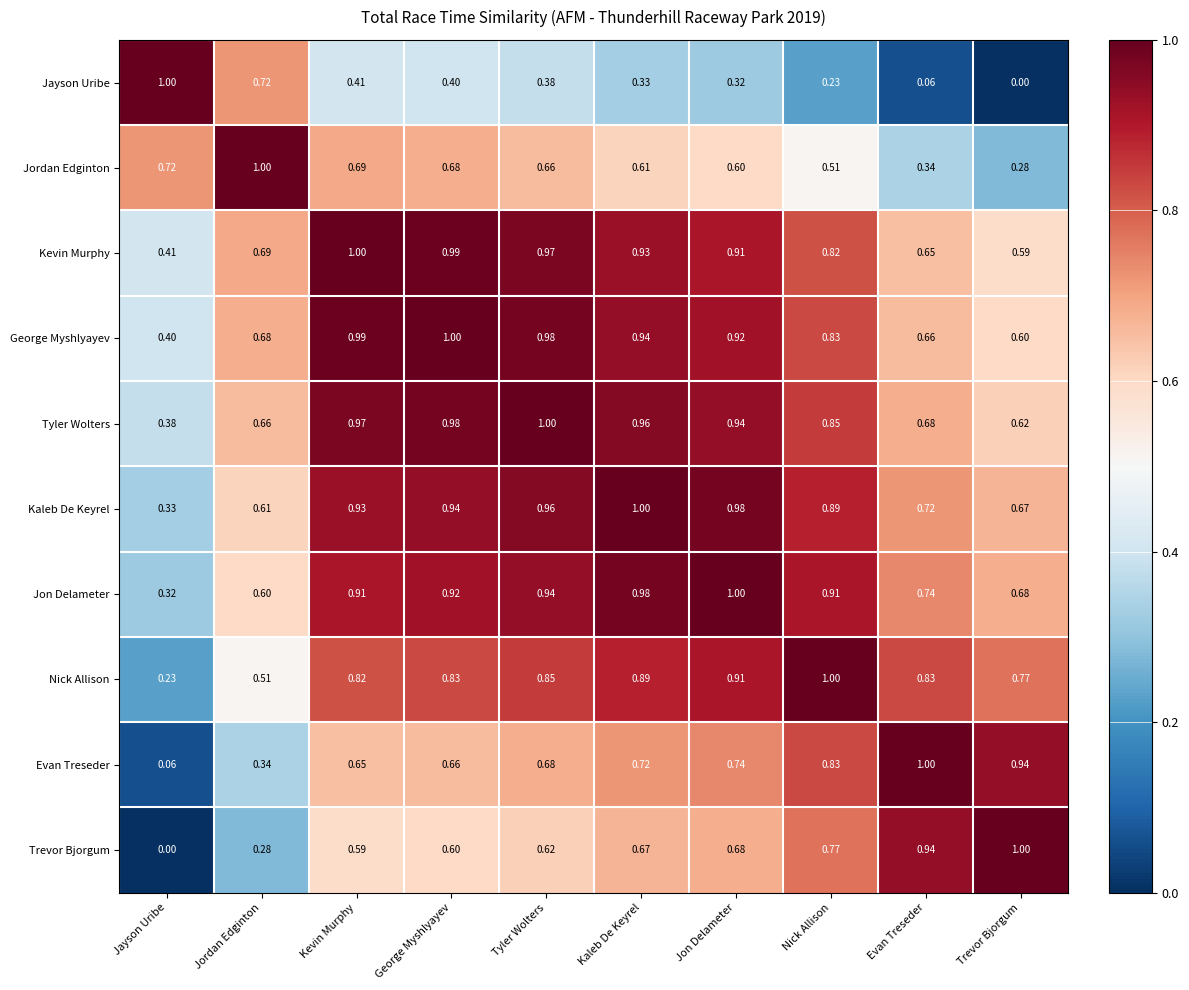

At which category is the sum across all series the highest?

Tyler Wolters